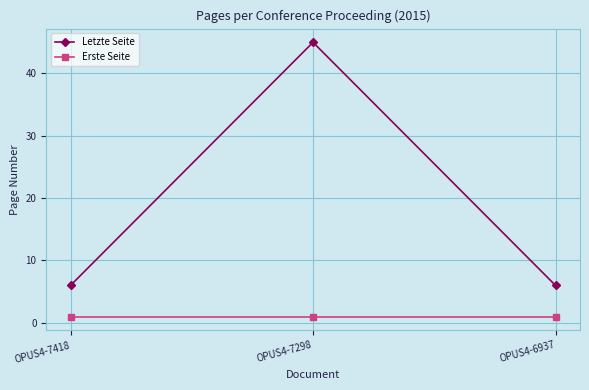

List the series in order of their peak value, highest first.

Letzte Seite, Erste Seite